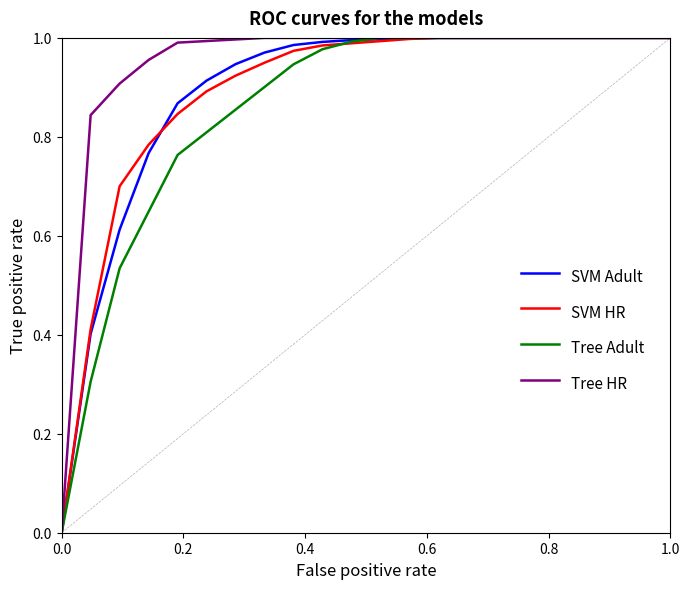

Which series has the largest total across all categories?

Tree HR